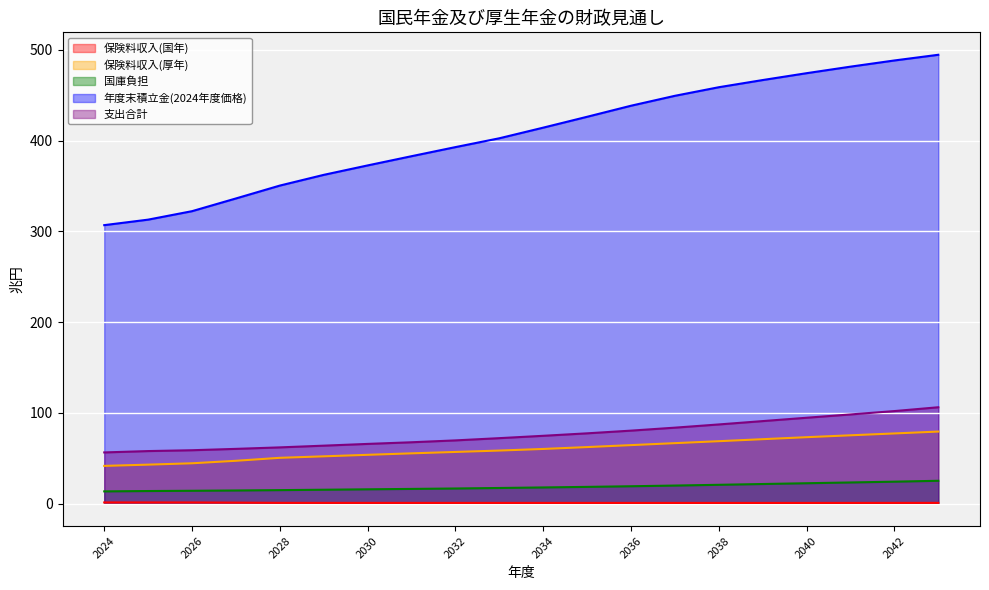

What is the average value of the 保険料収入(厚年) series?

60.1